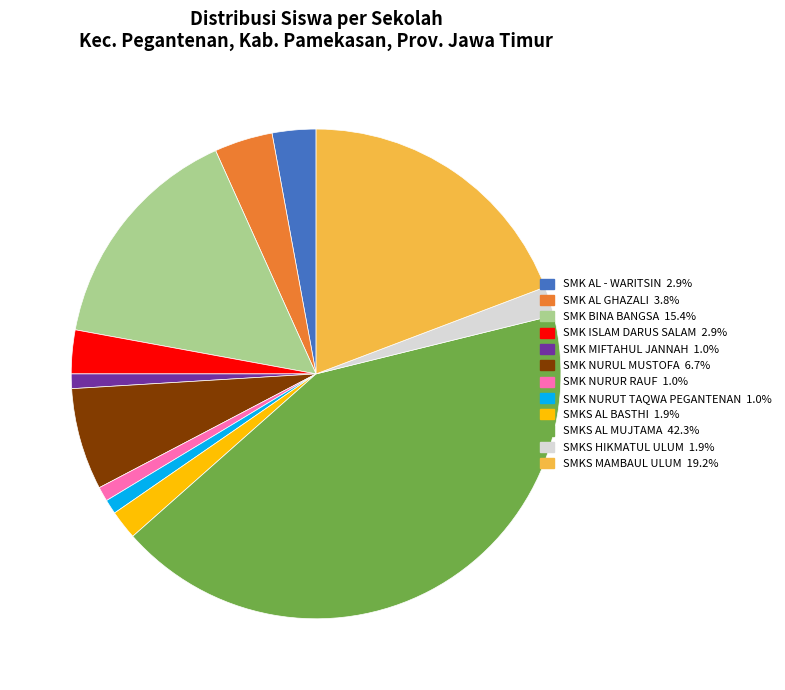

Does any single category account for the majority?

No